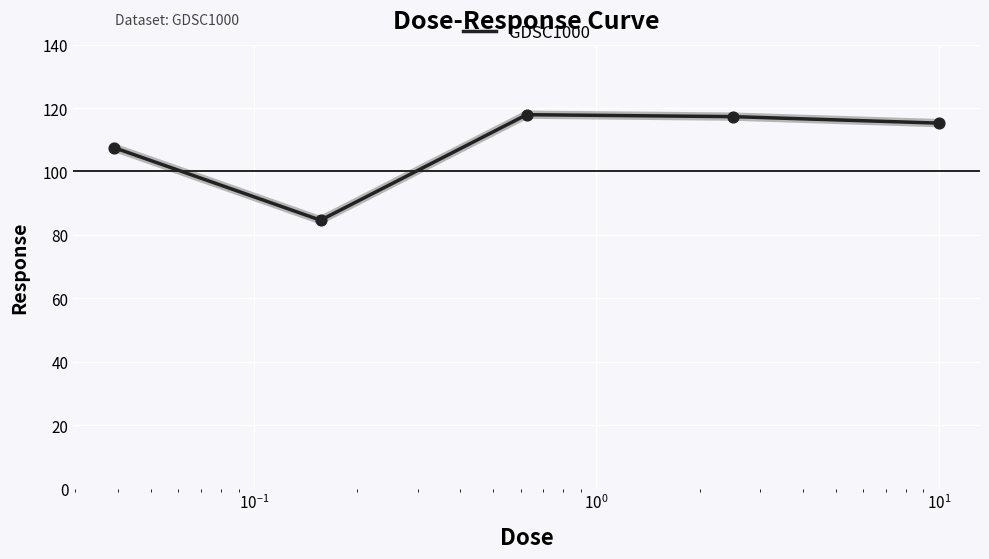

True or false: there are more than 2 points higher than both neighbors.

False